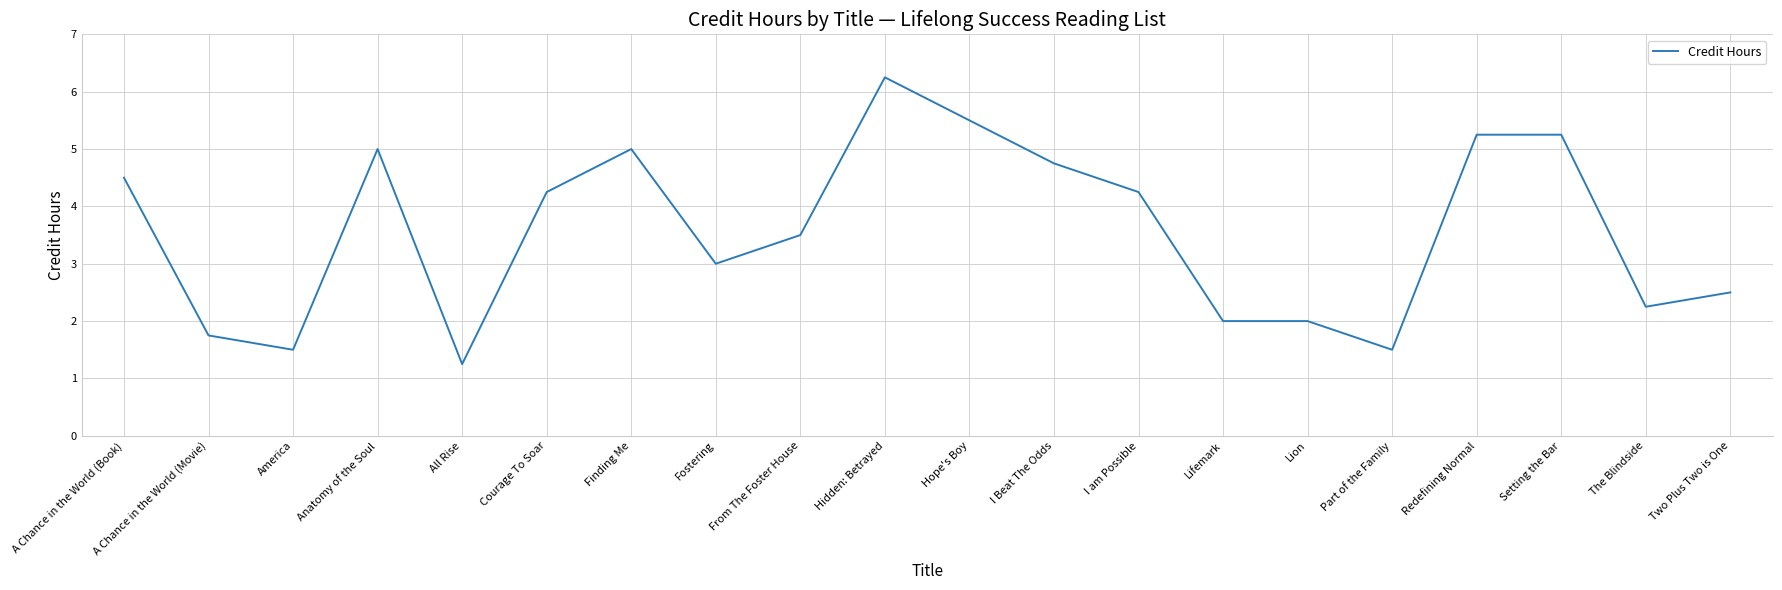

What is the sum of the values at Anatomy of the Soul and Hope's Boy?

10.5